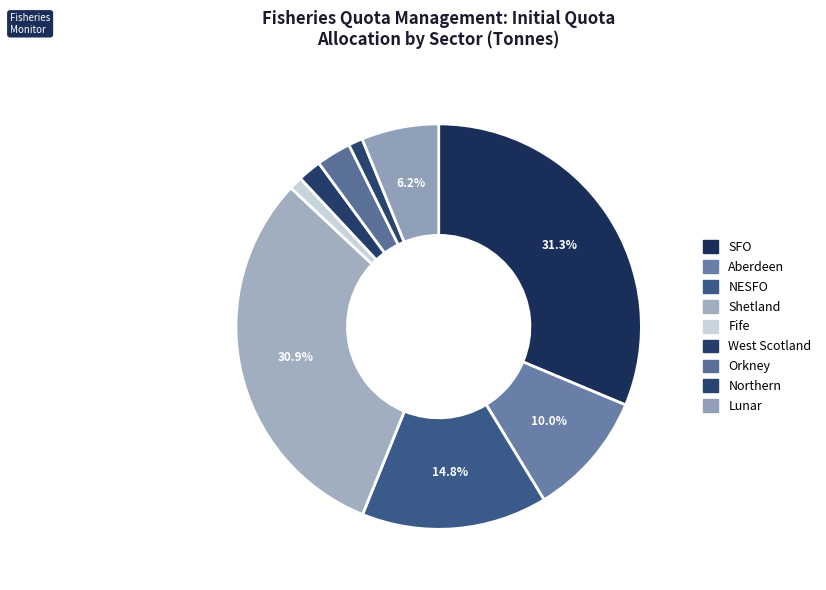

Which category has the smallest portion of the pie?

Fife